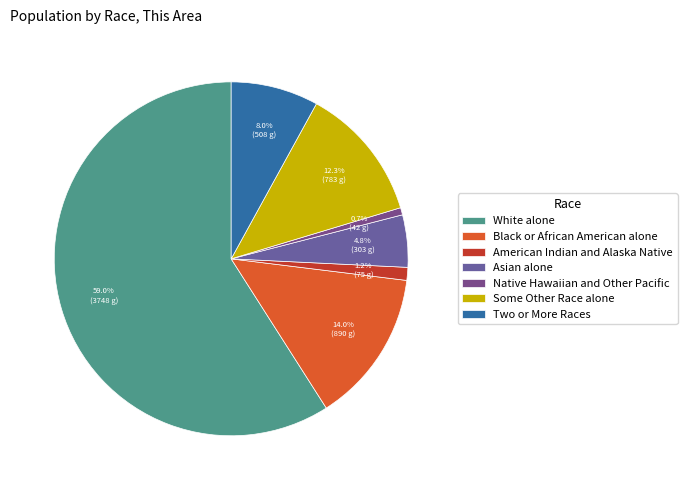

To the nearest percent, what portion does Native Hawaiian and Other Pacific represent?

1%